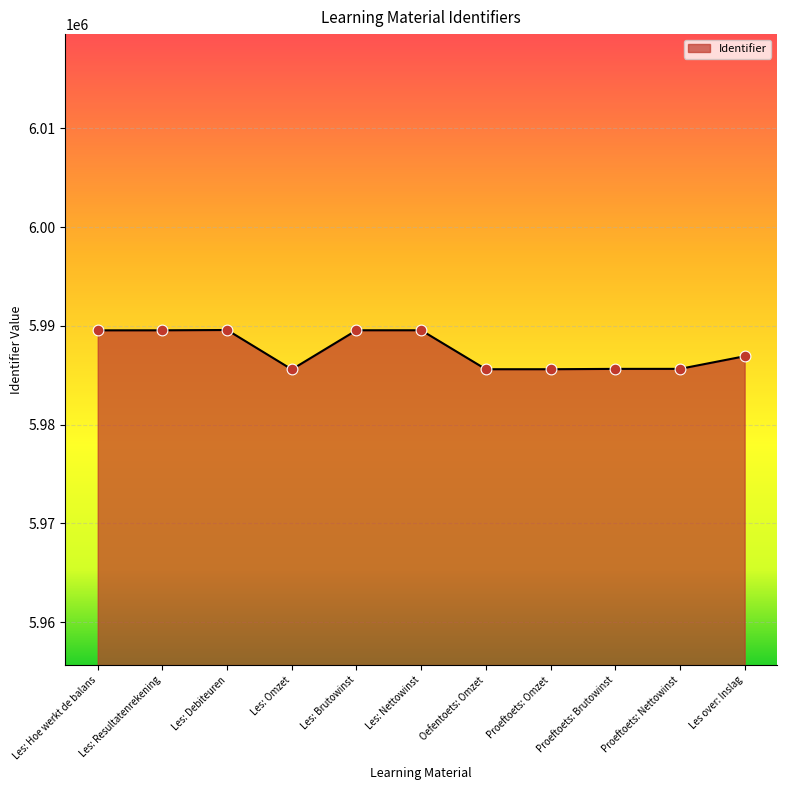

What is the ratio of the value at Proeftoets: Nettowinst to the value at Les: Debiteuren?

1.0